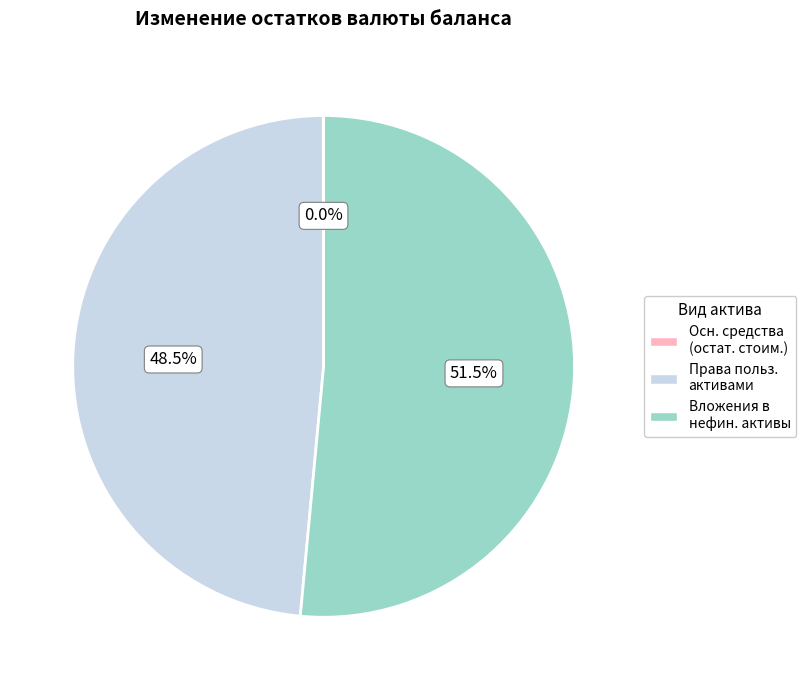

Does any single category account for the majority?

Yes